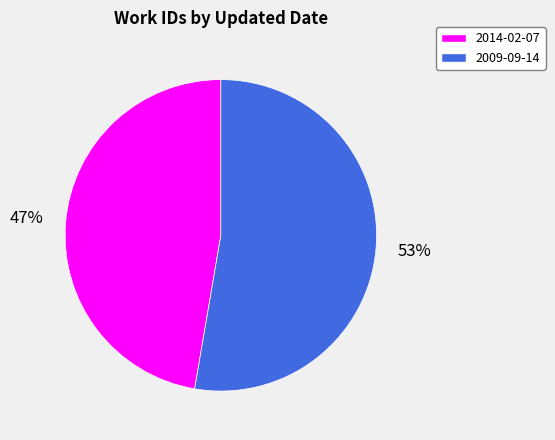

Which slice is the largest?

2009-09-14